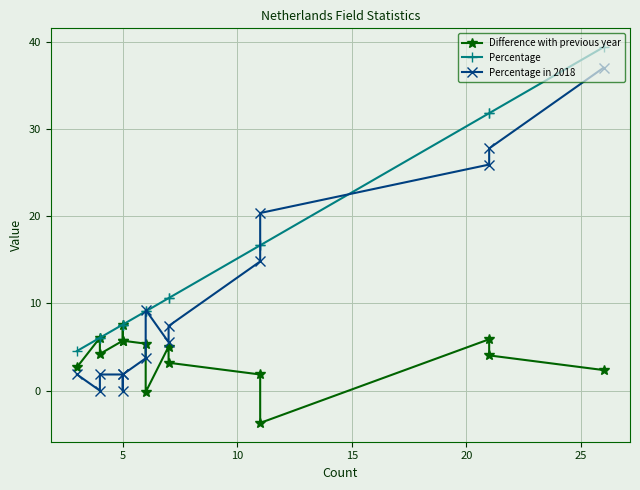

Rank the series by their maximum value, from lowest to highest.

Difference with previous year, Percentage in 2018, Percentage